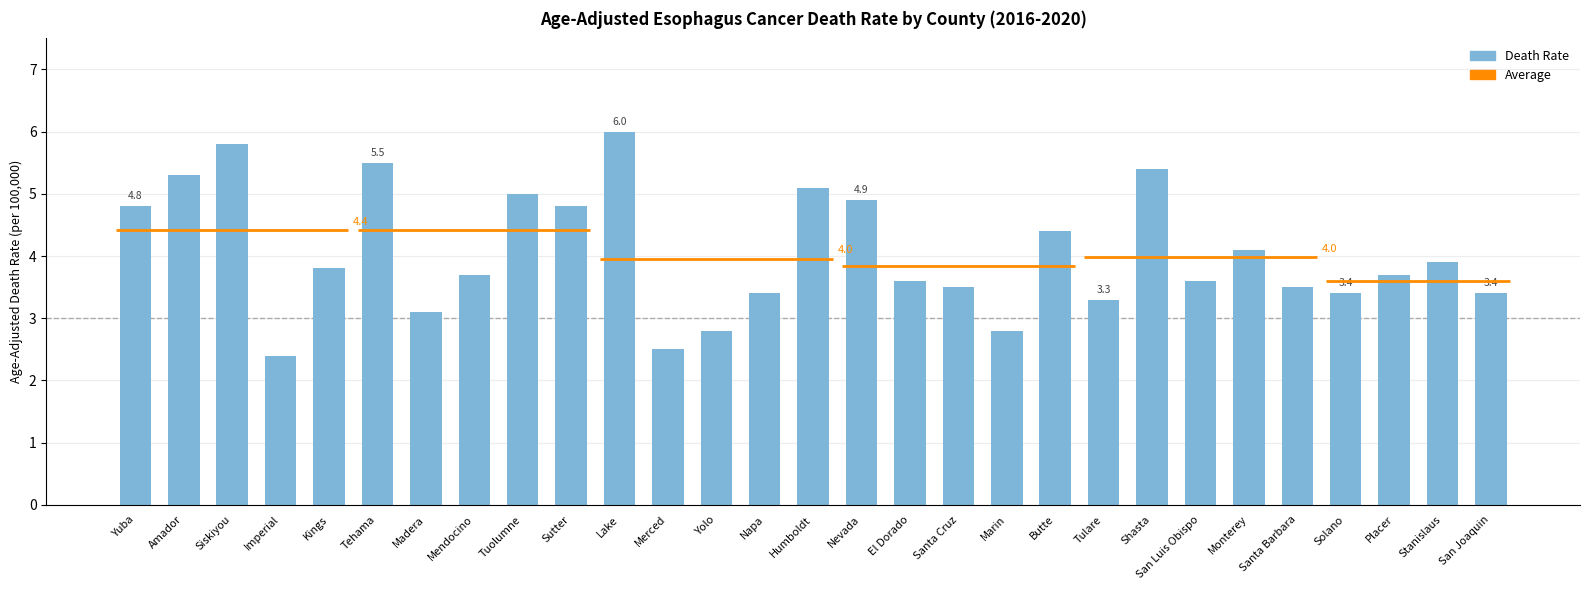

What is the change in value from Mendocino to Tuolumne?

+1.3